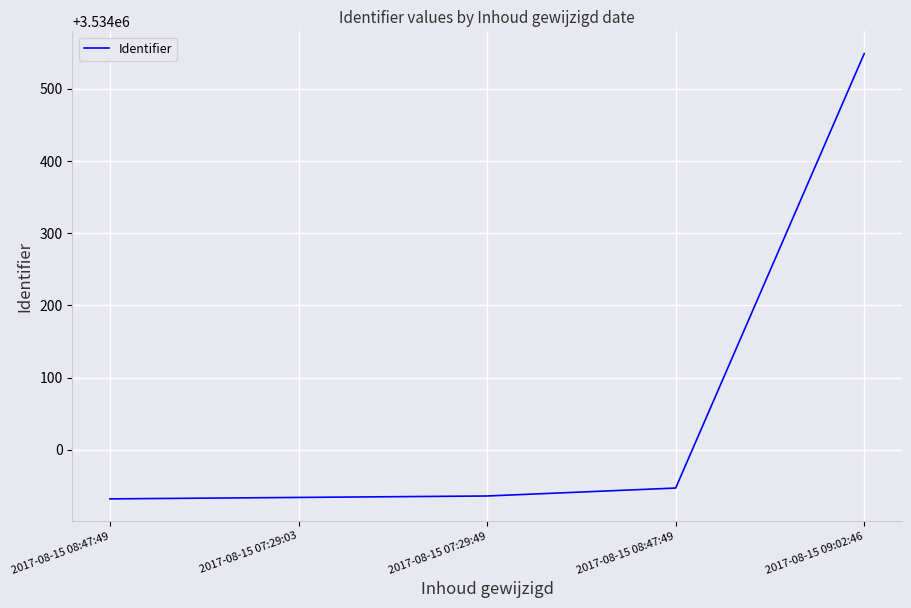

Is this an area chart (filled region under the line)?

No